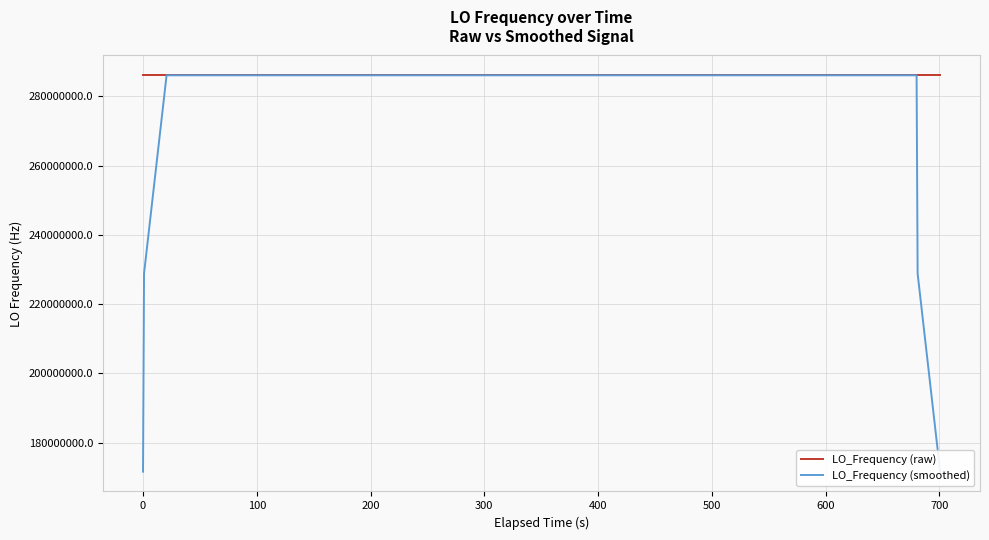

Which series has the largest range (max minus min)?

LO_Frequency (smoothed)